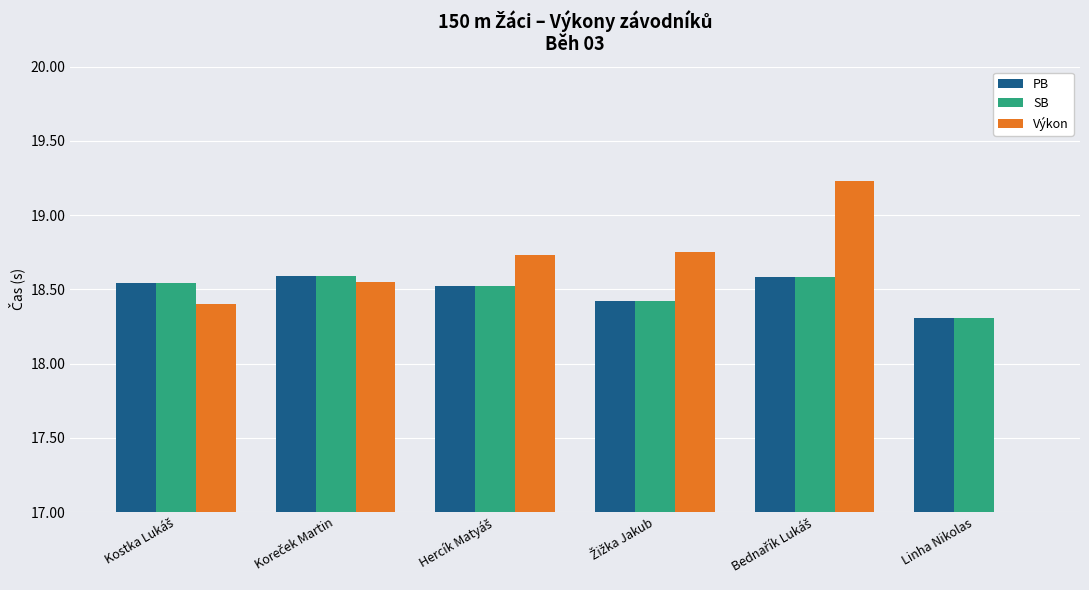

Reading right to left, list all the values displayed in this chart.

PB: Linha Nikolas=18.3	Bednařík Lukáš=18.6	Žižka Jakub=18.4	Hercík Matyáš=18.5	Koreček Martin=18.6	Kostka Lukáš=18.5
SB: Linha Nikolas=18.3	Bednařík Lukáš=18.6	Žižka Jakub=18.4	Hercík Matyáš=18.5	Koreček Martin=18.6	Kostka Lukáš=18.5
Výkon: Linha Nikolas=0.0	Bednařík Lukáš=19.2	Žižka Jakub=18.8	Hercík Matyáš=18.7	Koreček Martin=18.6	Kostka Lukáš=18.4